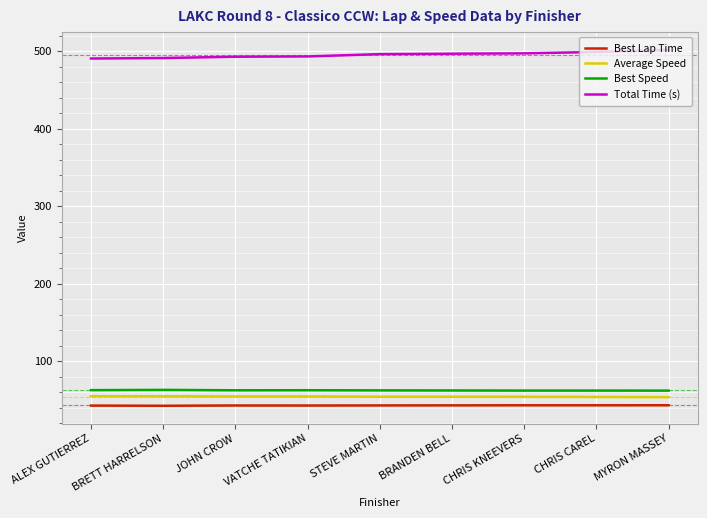

Read the Best Lap Time value at BRANDEN BELL.

43.2